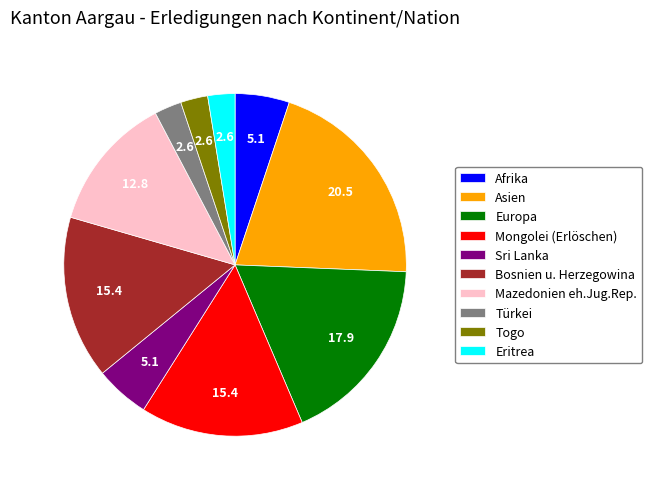

Is there any slice that represents more than half of the pie?

No